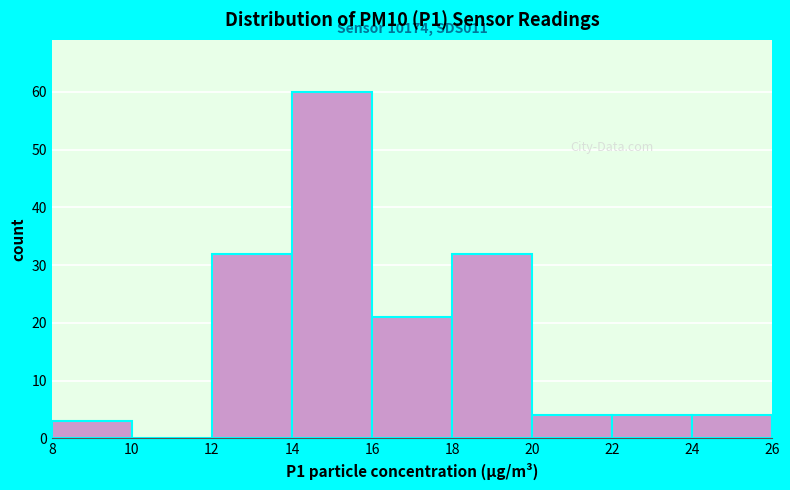

Over which range of the x-axis is the bar tallest?

14 to 16